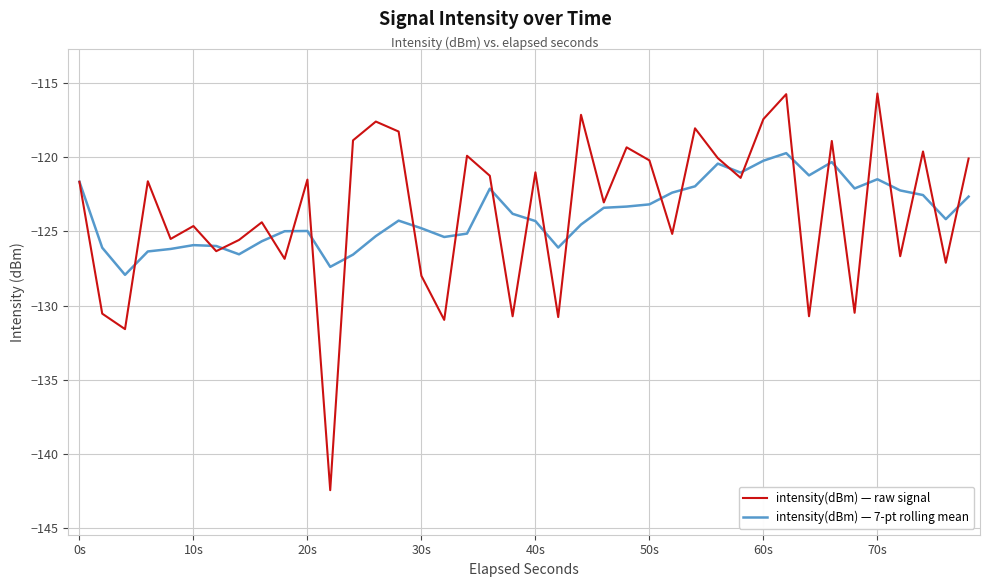

What is the minimum value for intensity(dBm) — raw signal?

-142.4